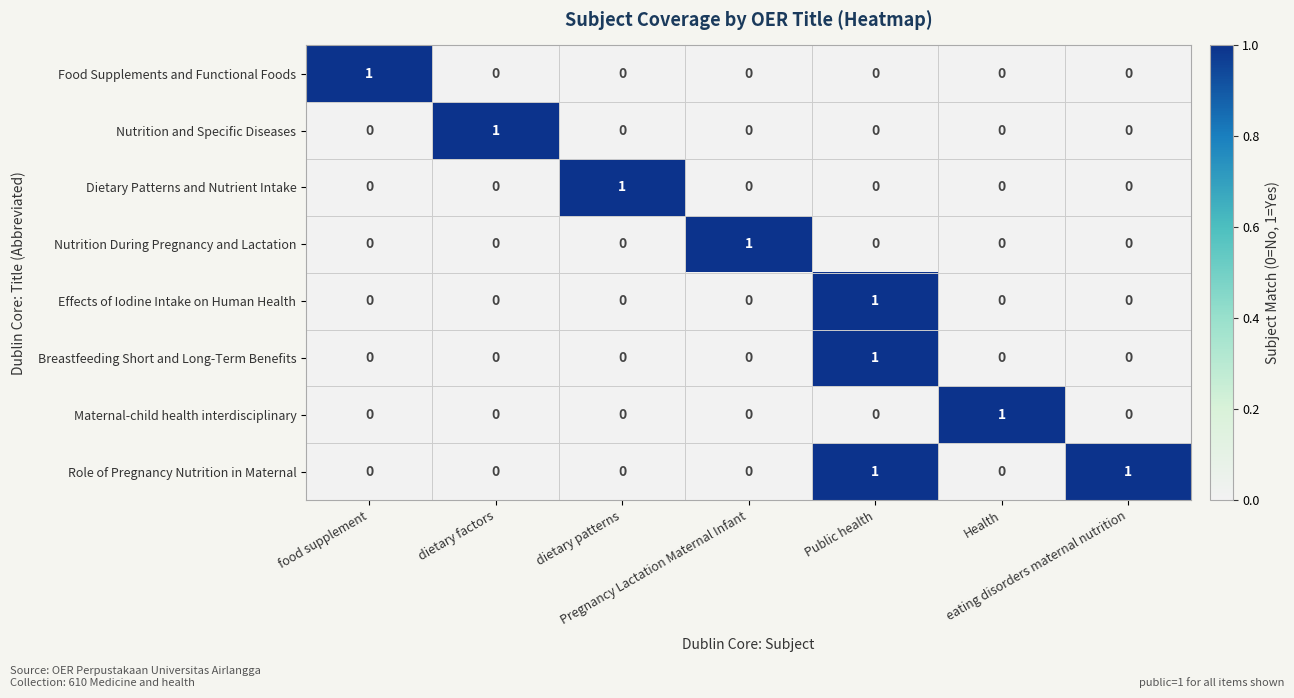

How many Maternal-child health interdisciplinary values are between 0 and 1?

7